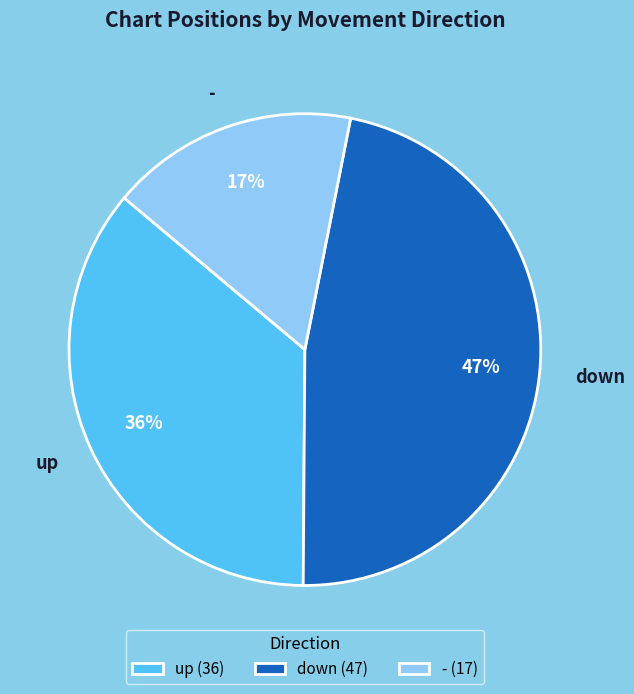

What percentage is the up slice, to the nearest percent?

36%